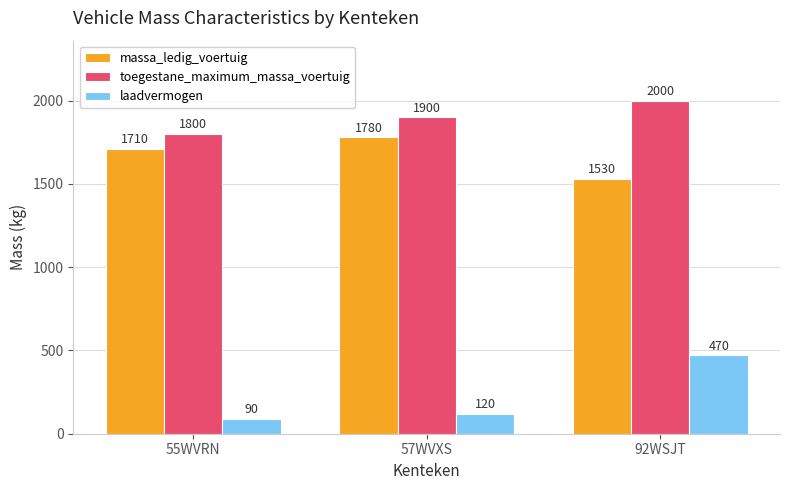

Reading right to left, list all the values displayed in this chart.

massa_ledig_voertuig: 92WSJT=1530	57WVXS=1780	55WVRN=1710
toegestane_maximum_massa_voertuig: 92WSJT=2000	57WVXS=1900	55WVRN=1800
laadvermogen: 92WSJT=470	57WVXS=120	55WVRN=90